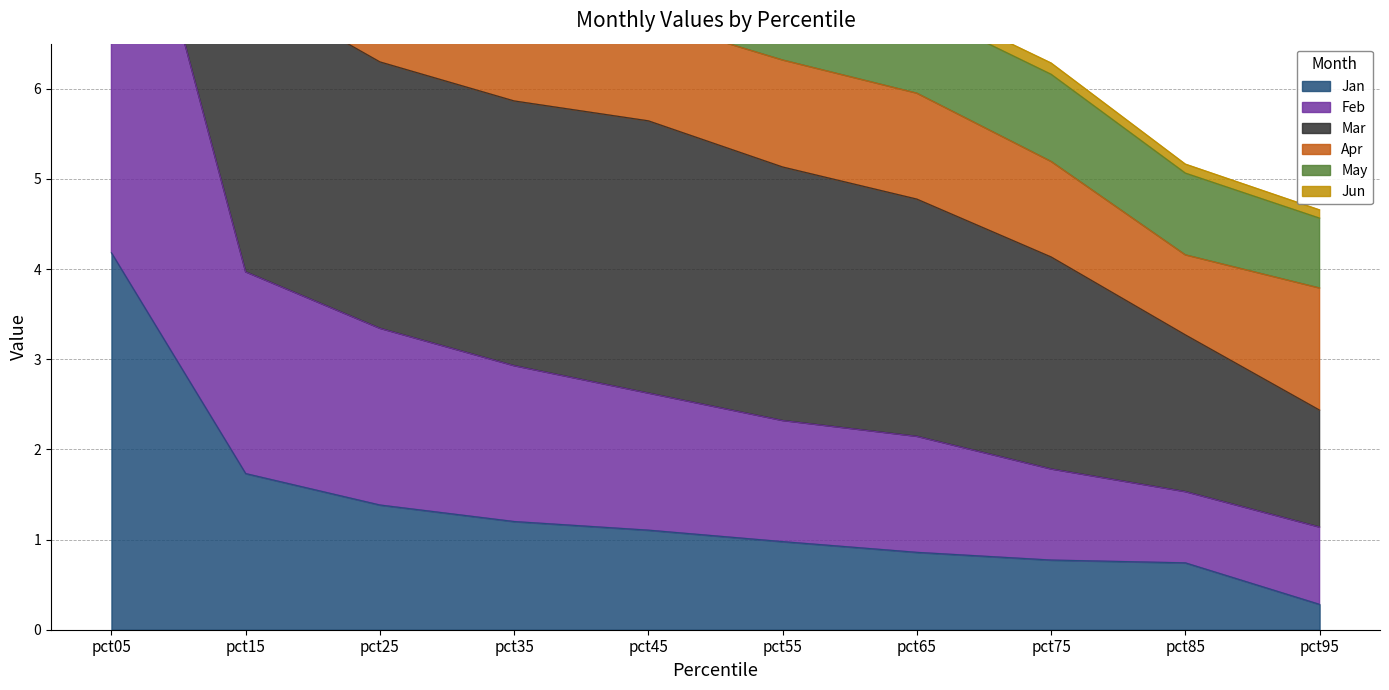

True or false: May and Jan cross at least once.

False